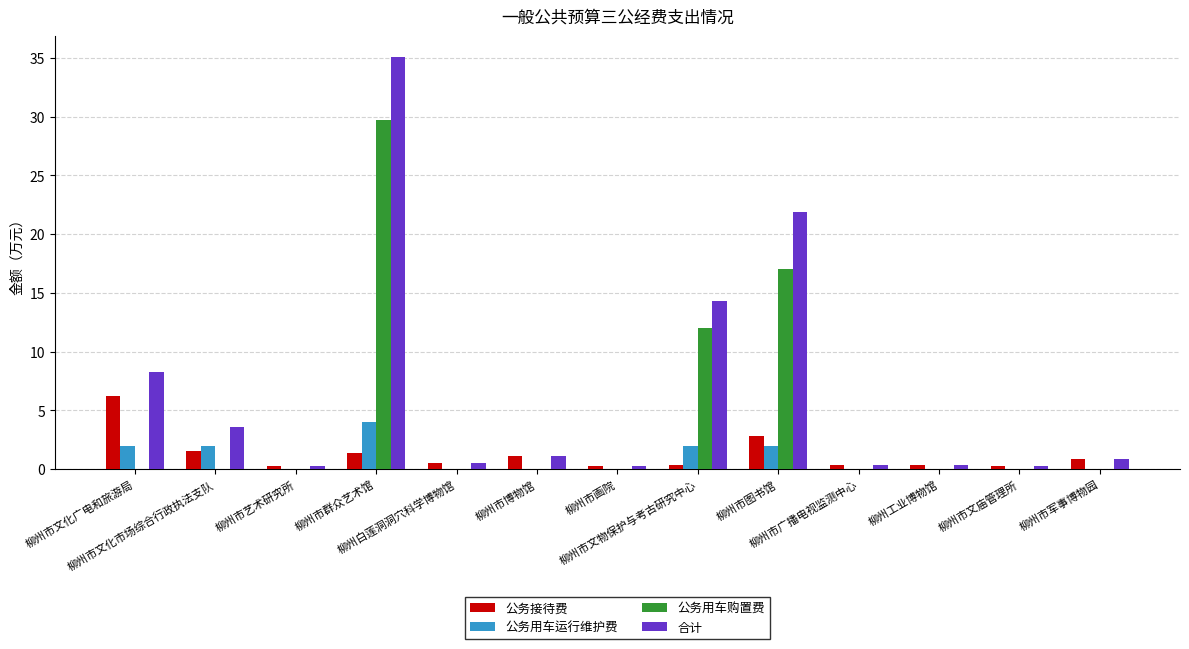

Which series has the widest spread of values?

合计